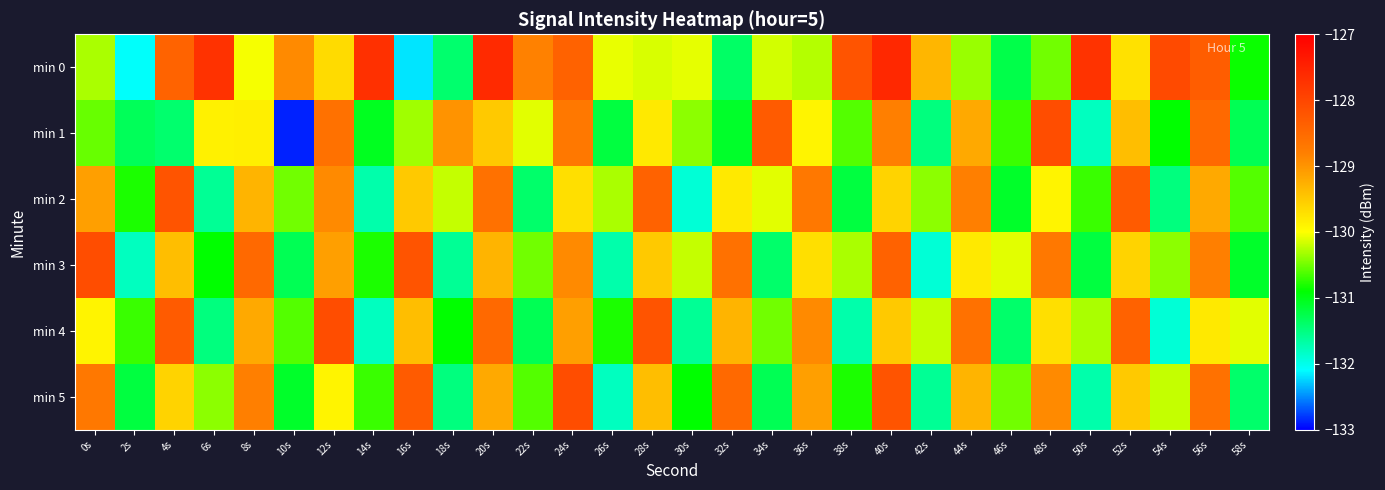

What is the total value across all series at 10s?

-785.3